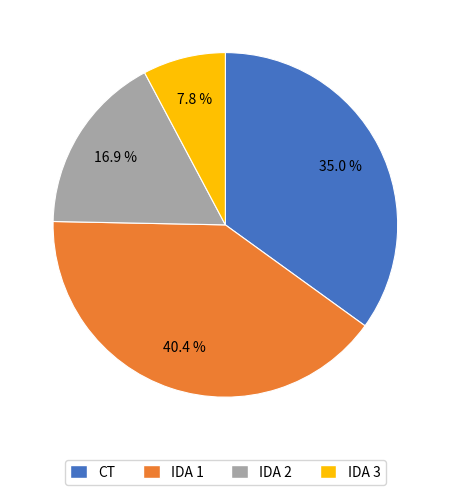

The CT slice represents 28% of the pie. True or false?

False